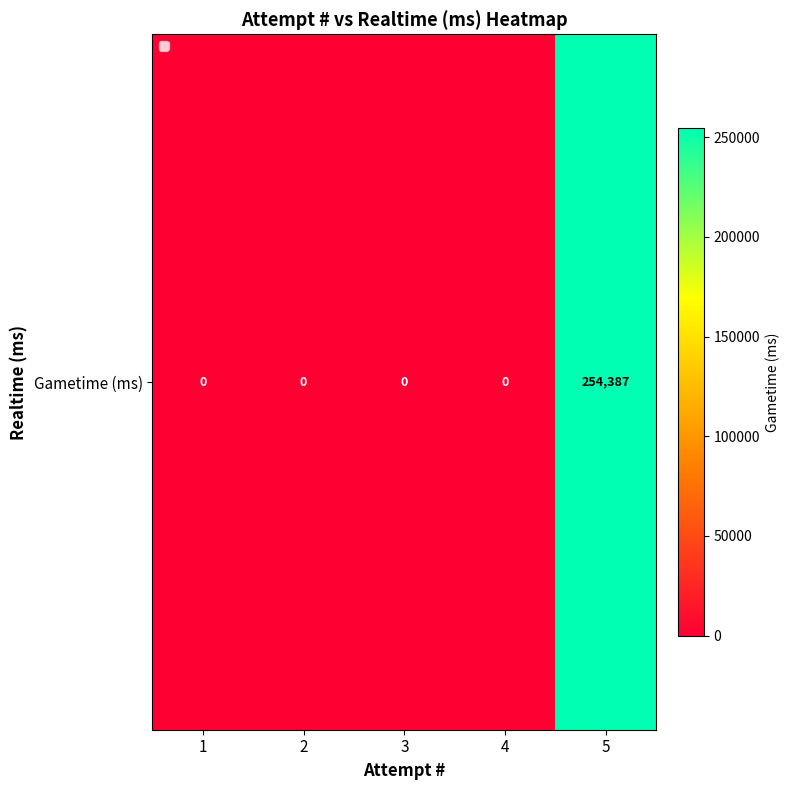

Reading left to right, what are all the values shown in this chart?

1=0	2=0	3=0	4=0	5=254387